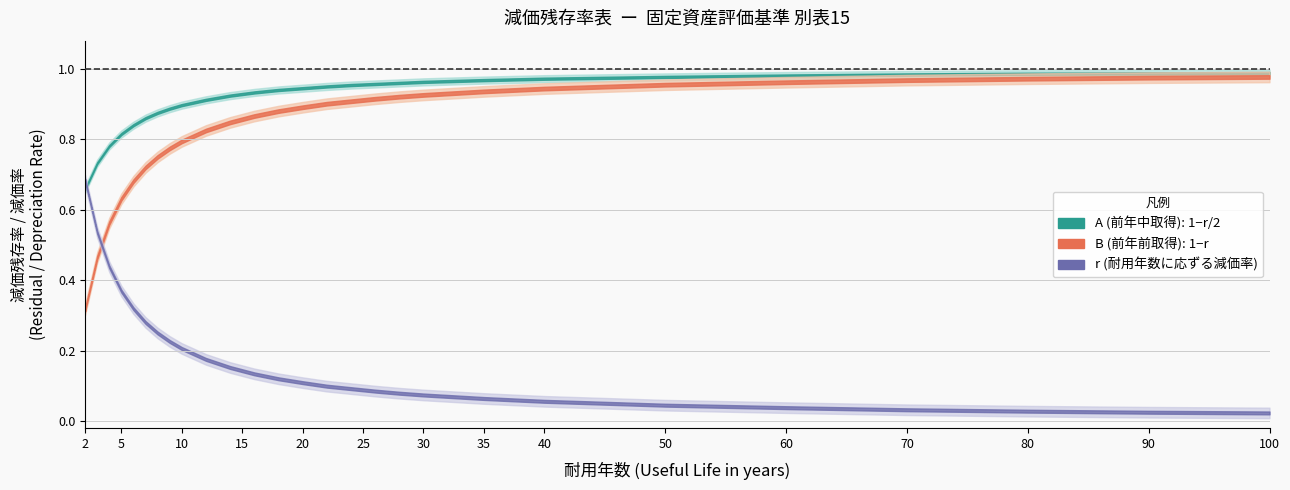

At which category is the sum across all series the highest?

100